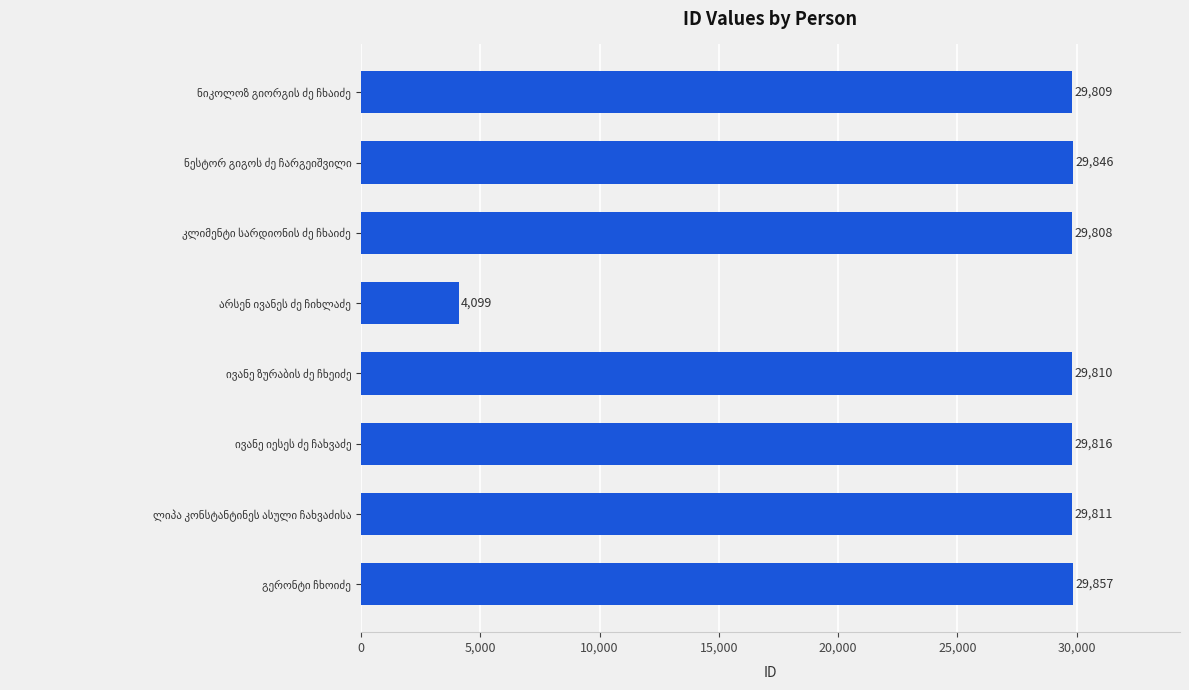

Does the chart contain any negative values?

No